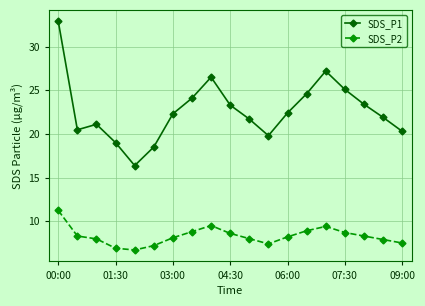

True or false: SDS_P2 and SDS_P1 intersect in this chart.

False